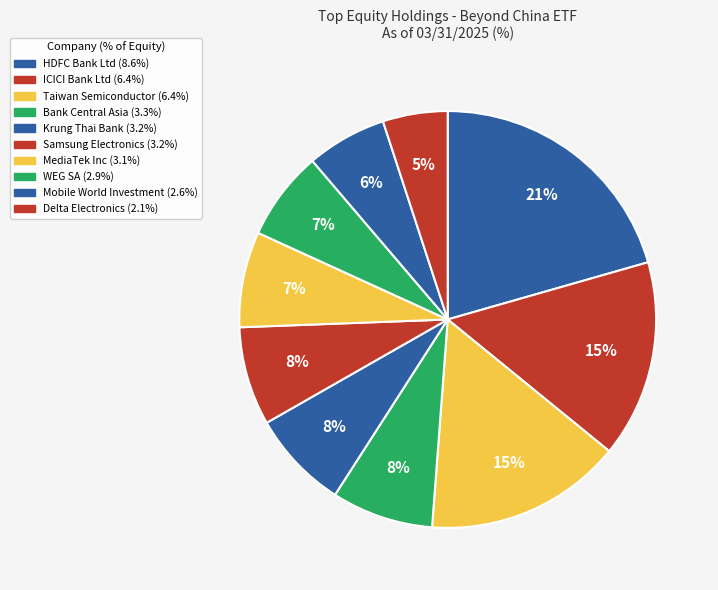

To the nearest percent, what percentage of the pie is Mobile World Investment?

6%